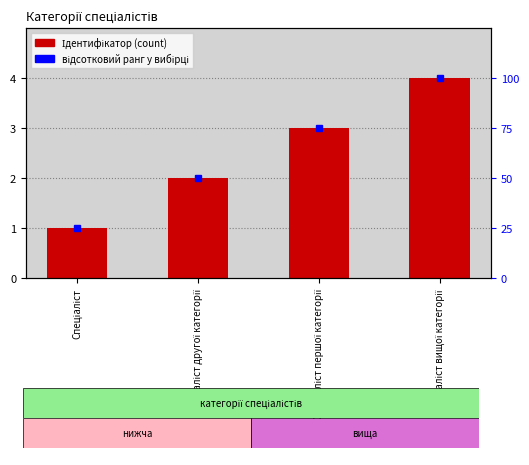

Reading right to left, extract all data points from this chart.

Спеціаліст вищої категорії=4	Спеціаліст першої категорії=3	Спеціаліст другої категорії=2	Спеціаліст=1